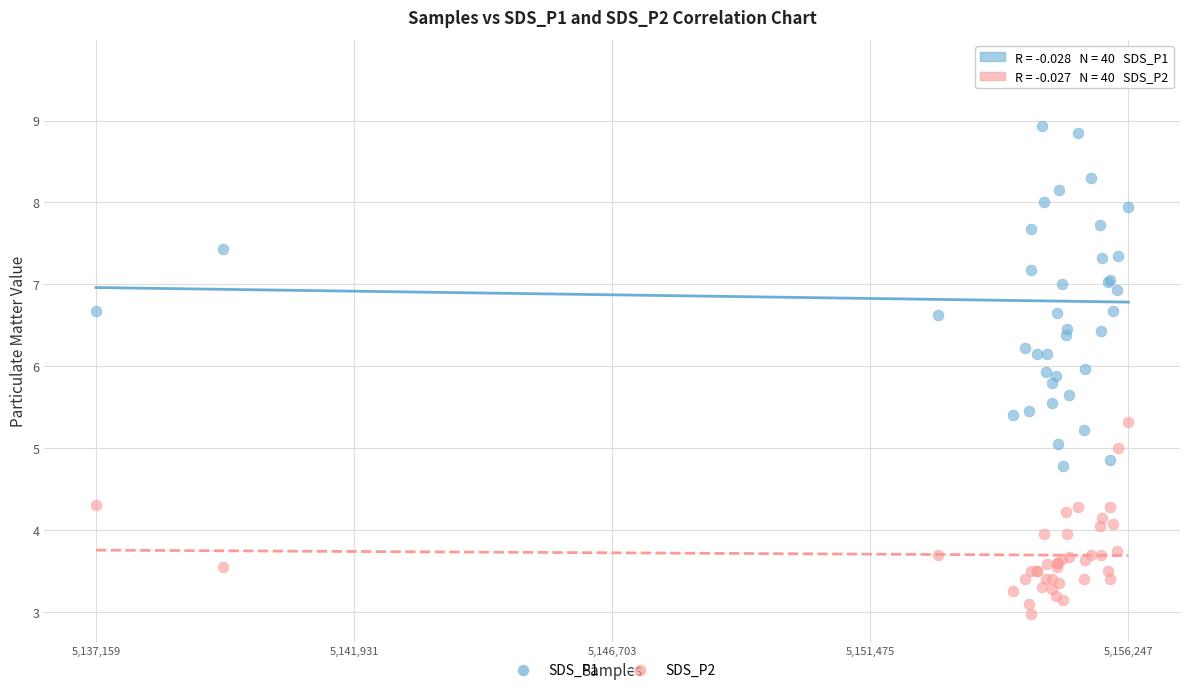

Which series contains the lowest Y value?

SDS_P2